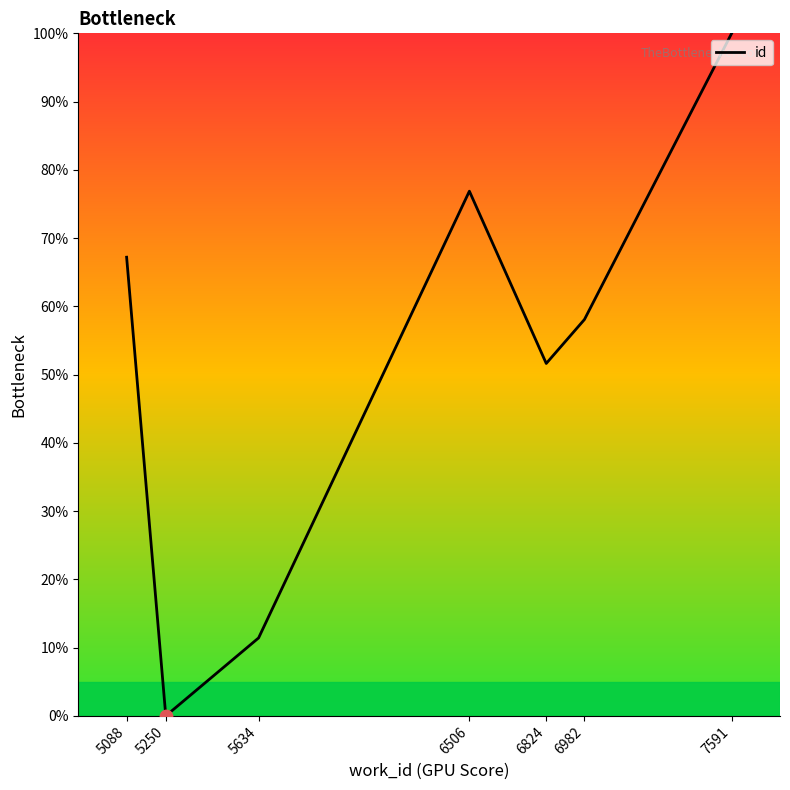

Approximately how many times larger is the value at 5634 compared to 6824?

0.2